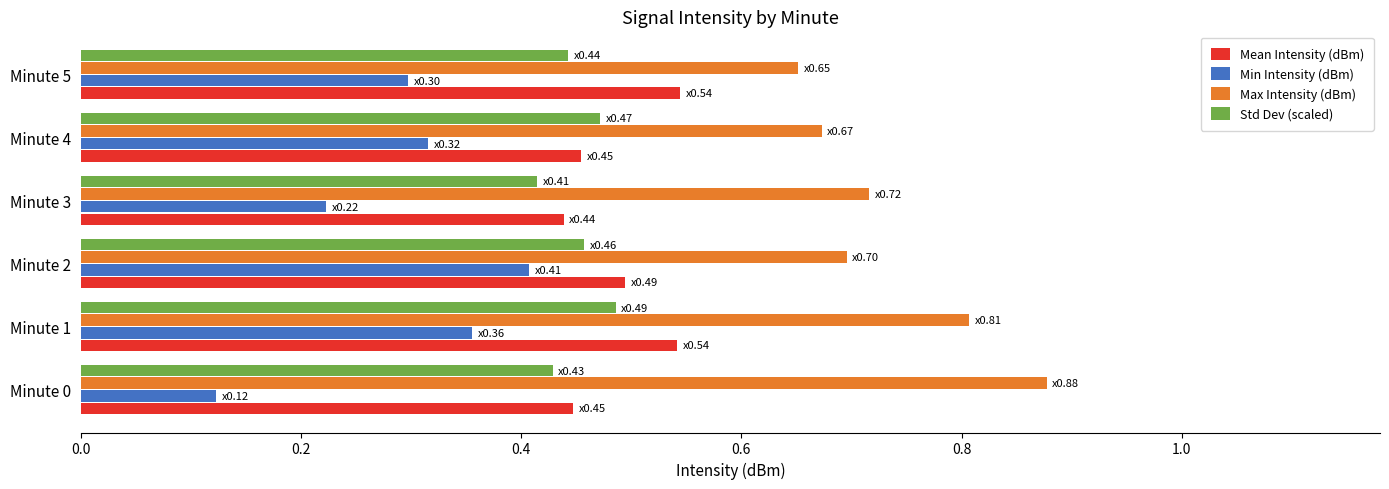

What are all the series names shown in the legend?

Mean Intensity (dBm), Min Intensity (dBm), Max Intensity (dBm), Std Dev (scaled)